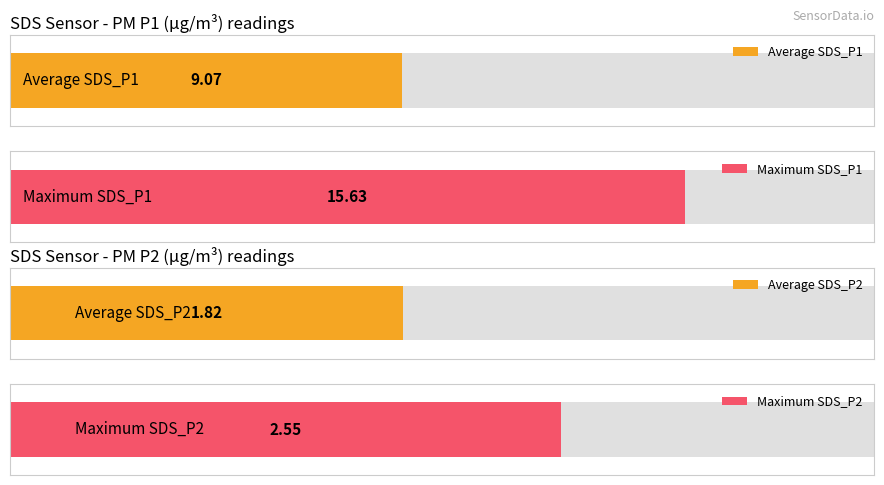

Which series has the widest spread of values?

SDS_P1